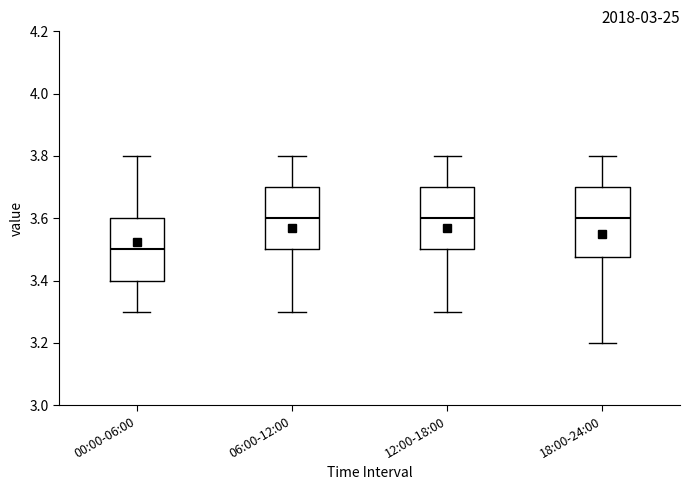

Which box is the tallest, from its lower edge to its upper edge?

18:00-24:00